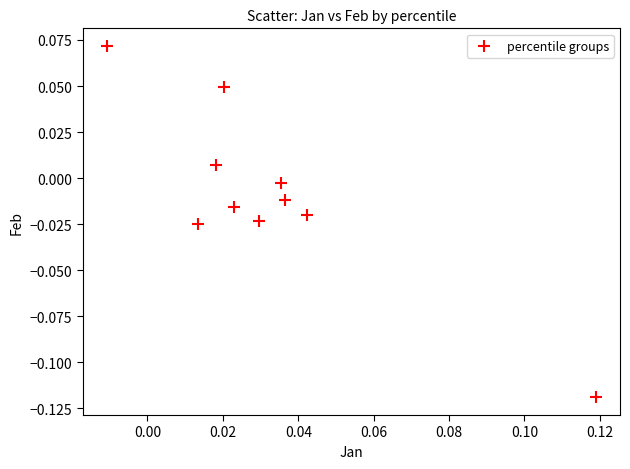

How many points are shown in the scatter plot?

10